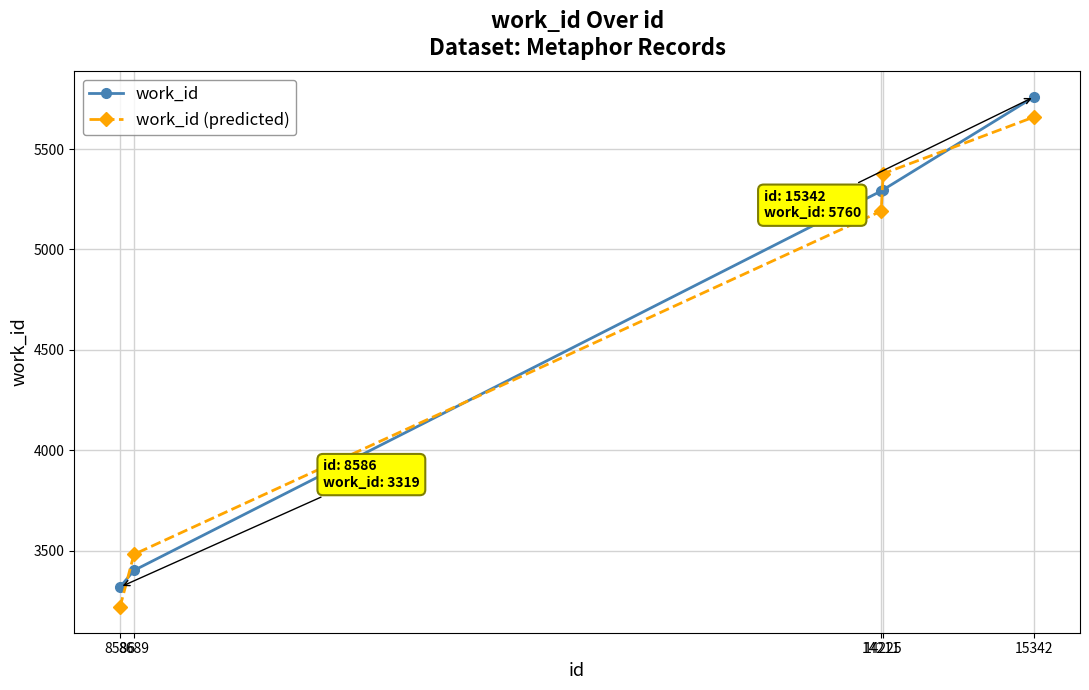

What is the difference between the maximum and minimum values in the work_id series?

2441